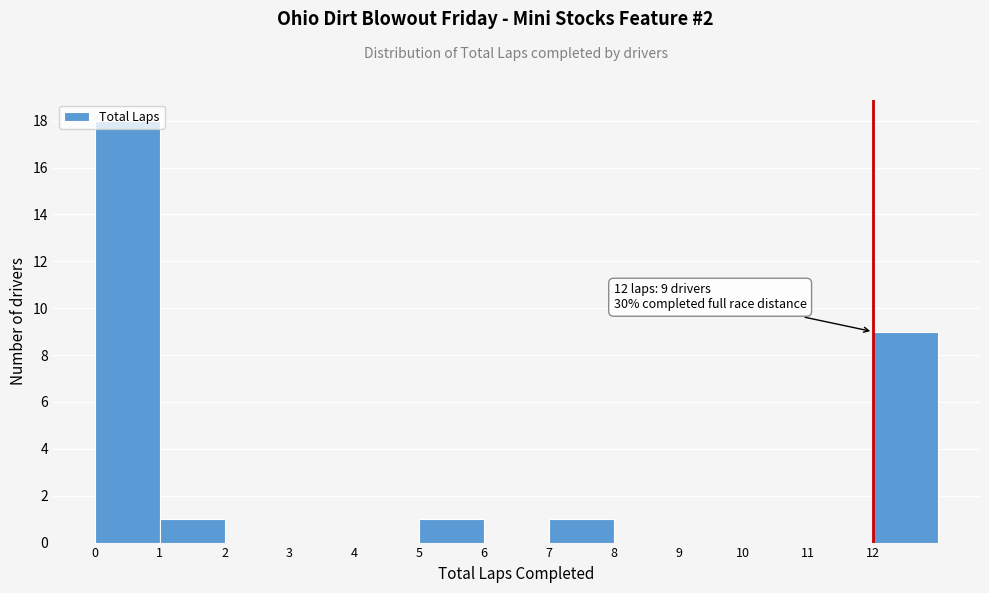

Over which range of the x-axis is the bar tallest?

0 to 1